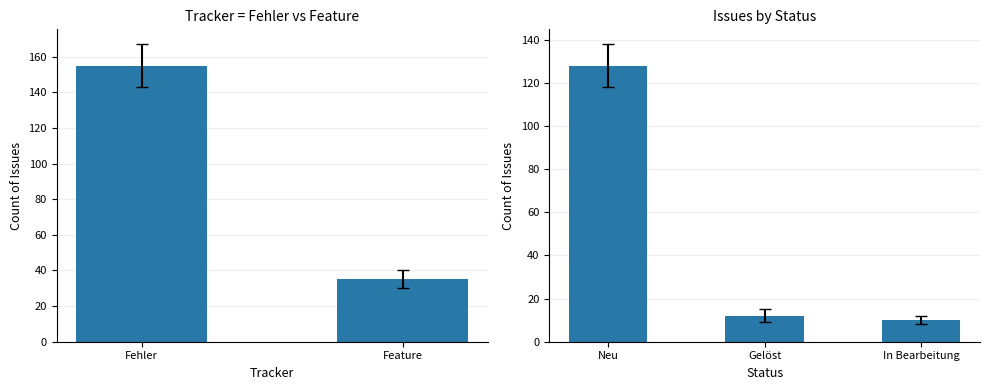

The chart shows a value of 272 at Fehler. True or false?

False